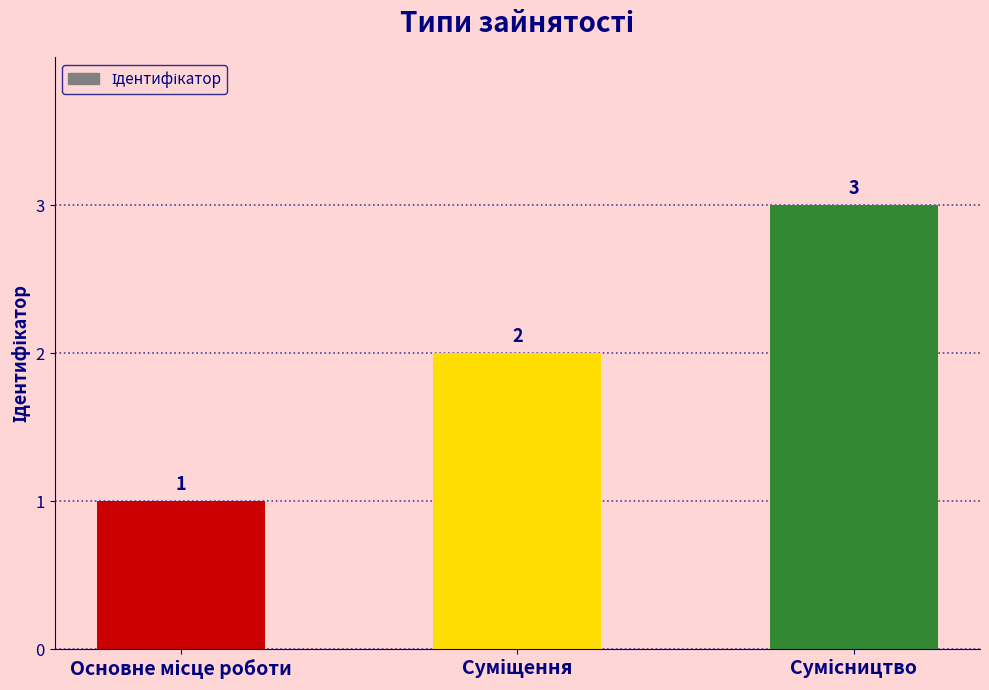

What is the greatest value displayed?

3